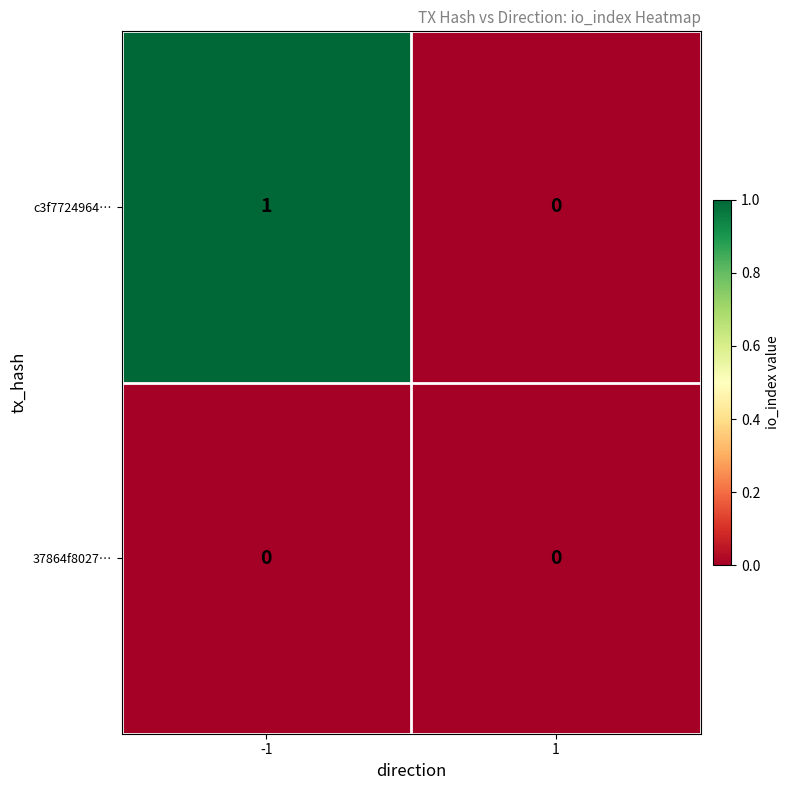

The c3f7724964… series shows 0 at 1. True or false?

True